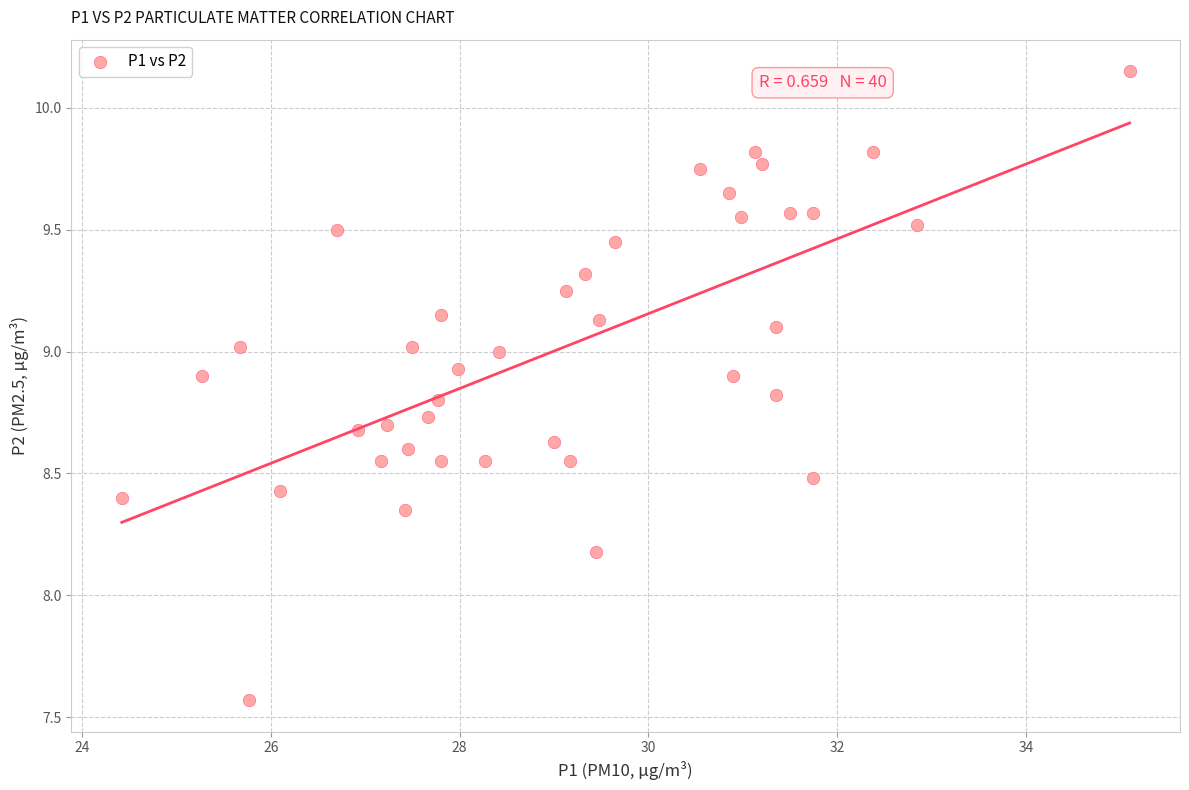

What Y value in the scatter plot is closest to 8?

8.2